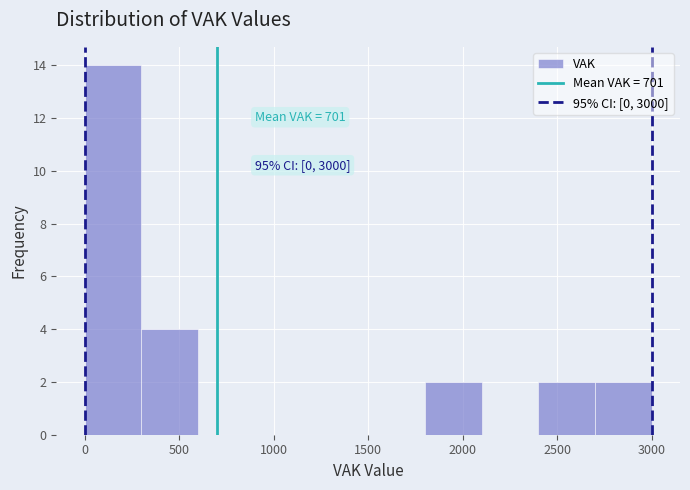

Which range on the x-axis has the tallest bar?

0 to 300